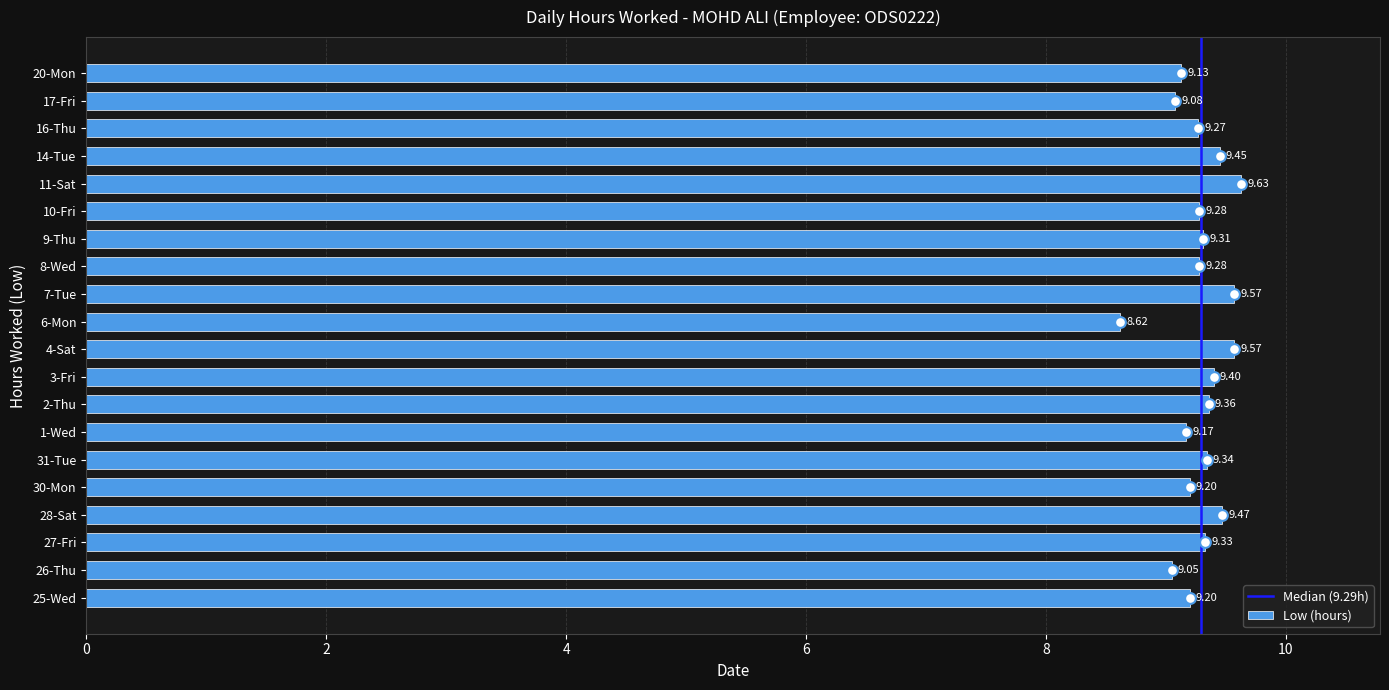

What is the change in value from 26-Thu to 4-Sat?

+0.5